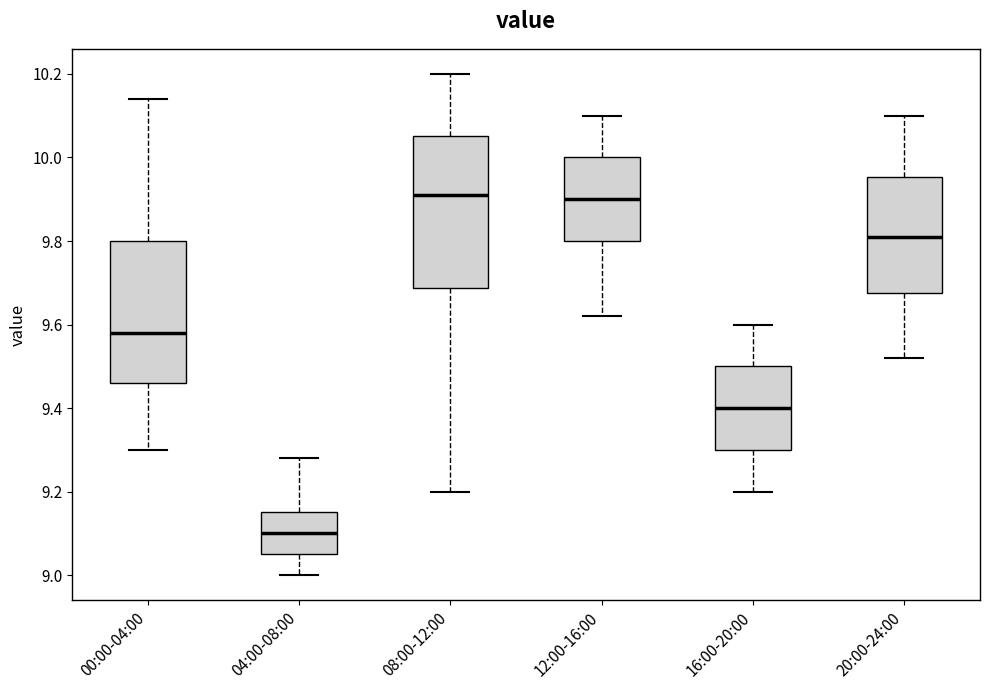

Where does the upper whisker of the box for 08:00-12:00 end on the y-axis? The values are not printed on the chart, so give them approximately, as read against the axis.

10.20